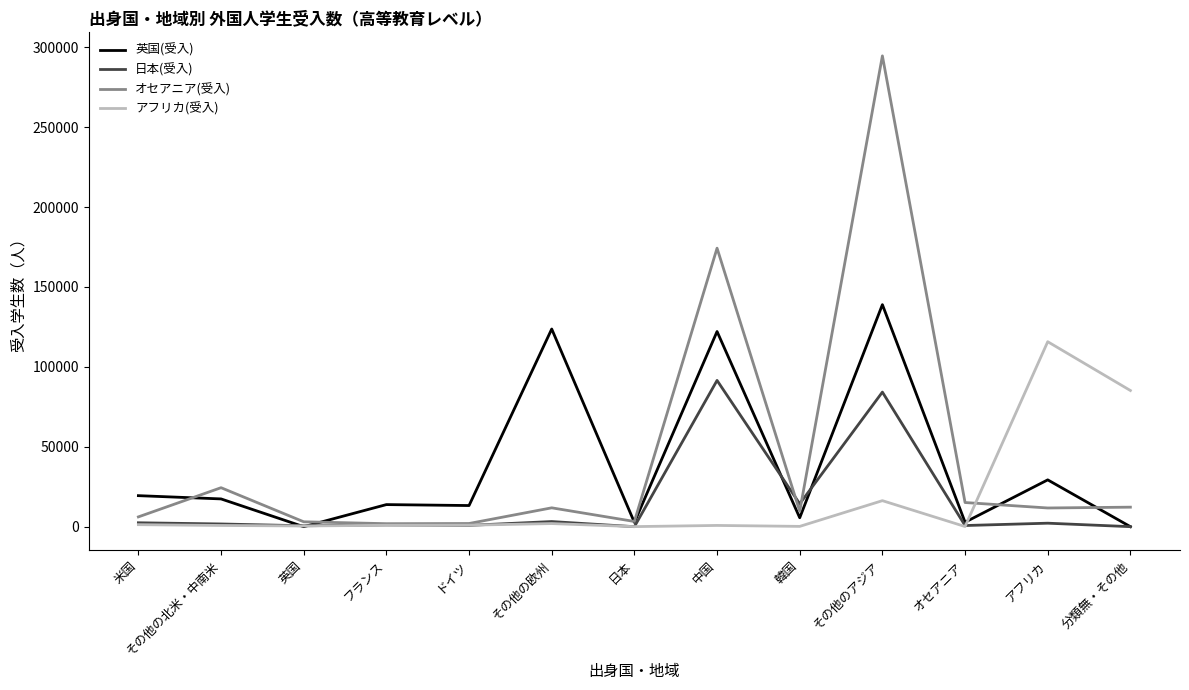

Where is オセアニア(受入) nearest to the value 148250?

中国